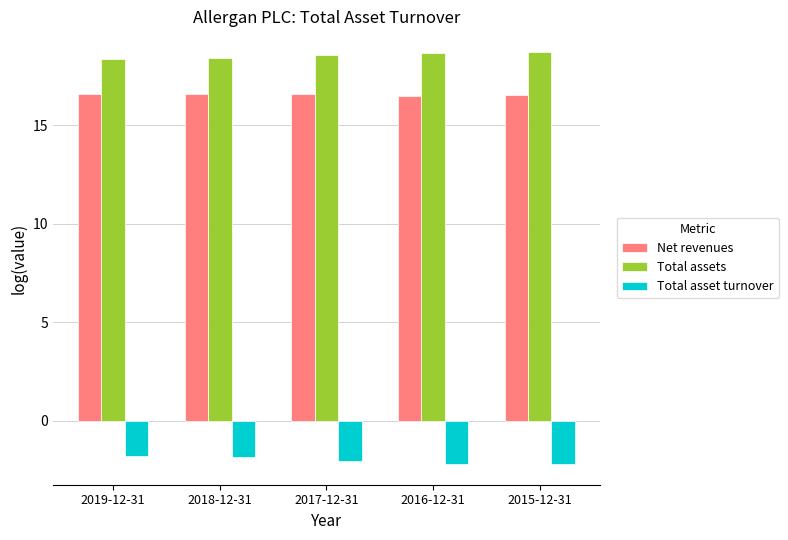

What are all the series names shown in the legend?

Net revenues, Total assets, Total asset turnover